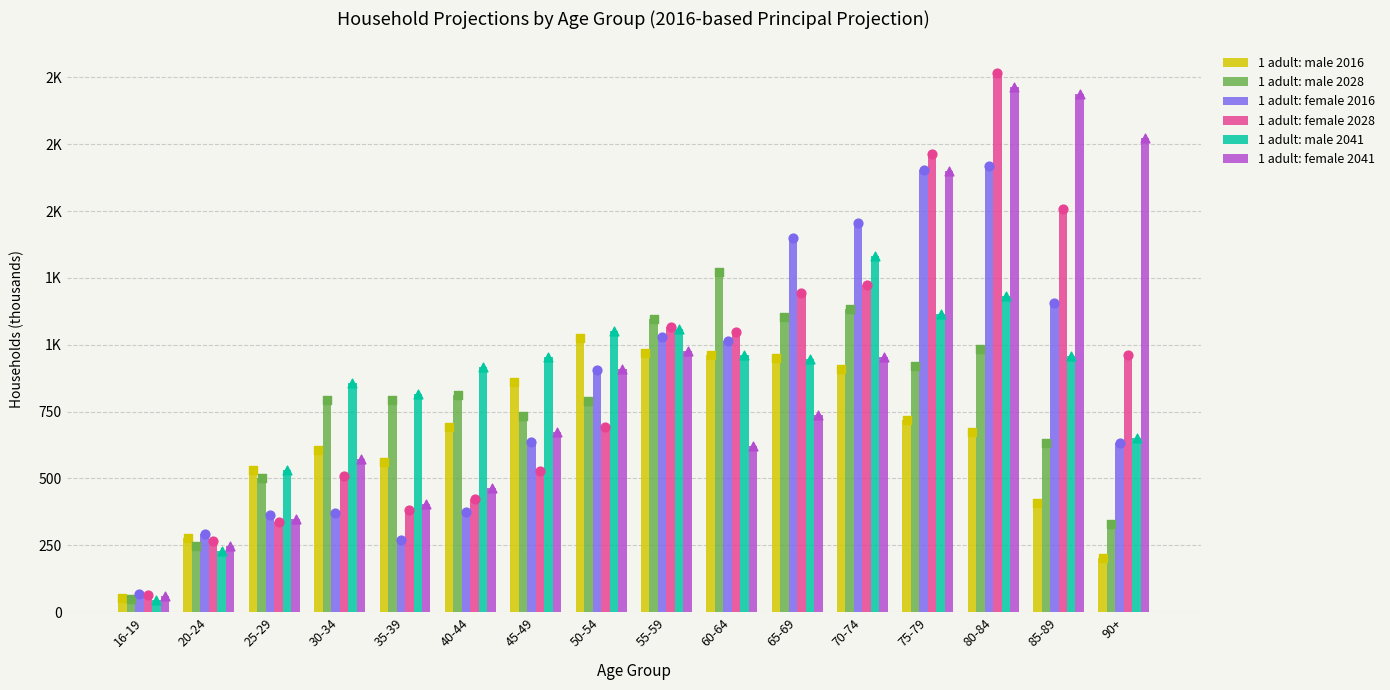

Which series contains the lowest Y value?

1 adult: male 2041